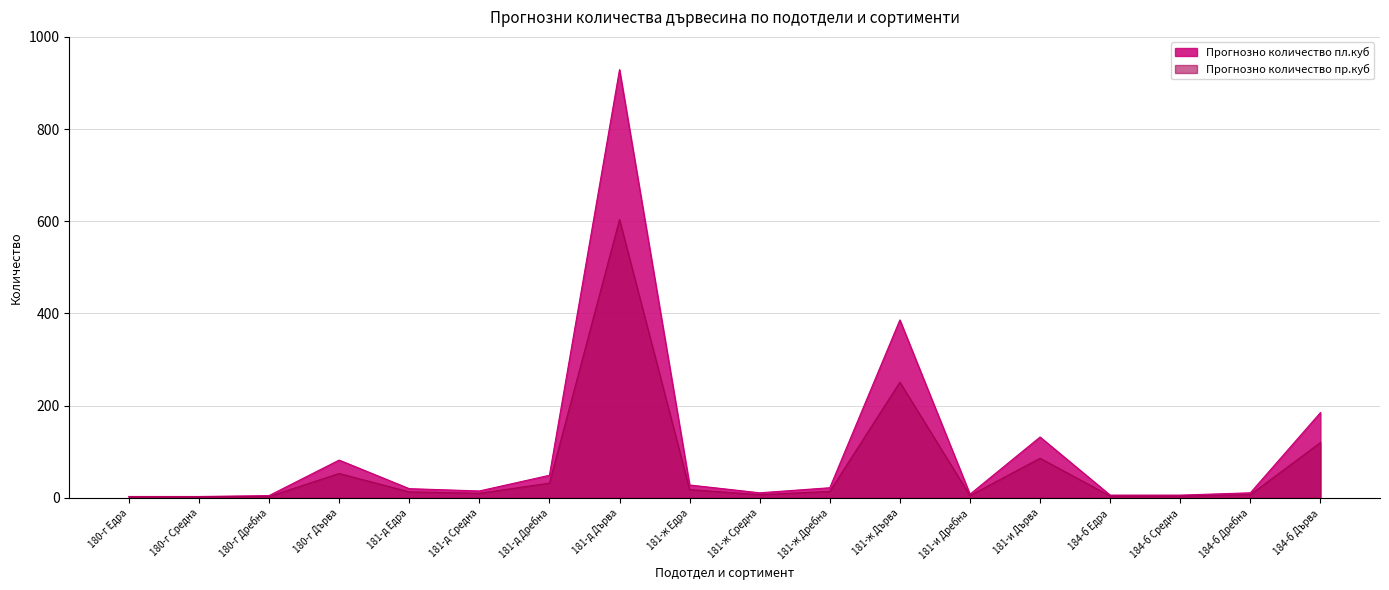

What is the sum of all Прогнозно количество пр.куб values?

1235